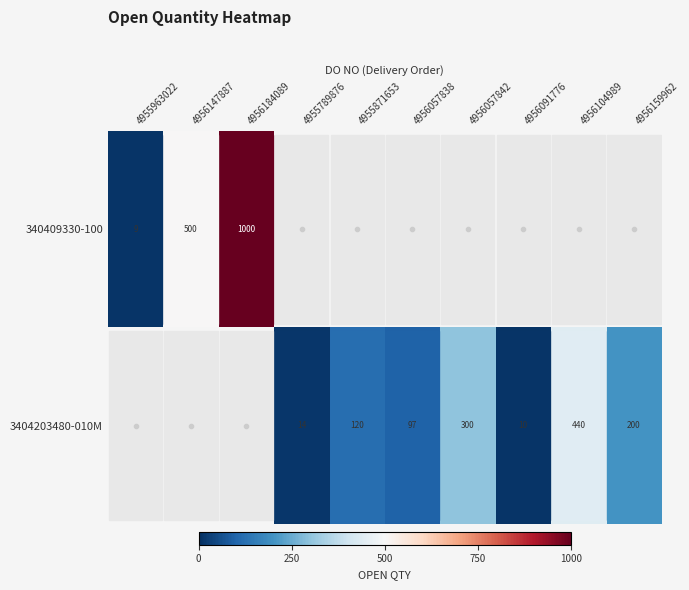

The value of 340409330-100 at 4956184089 is 1000. True or false?

True